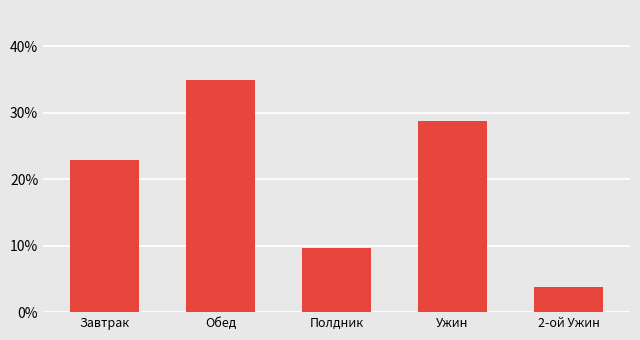

Is it true that the value at Ужин is 28.8?

True